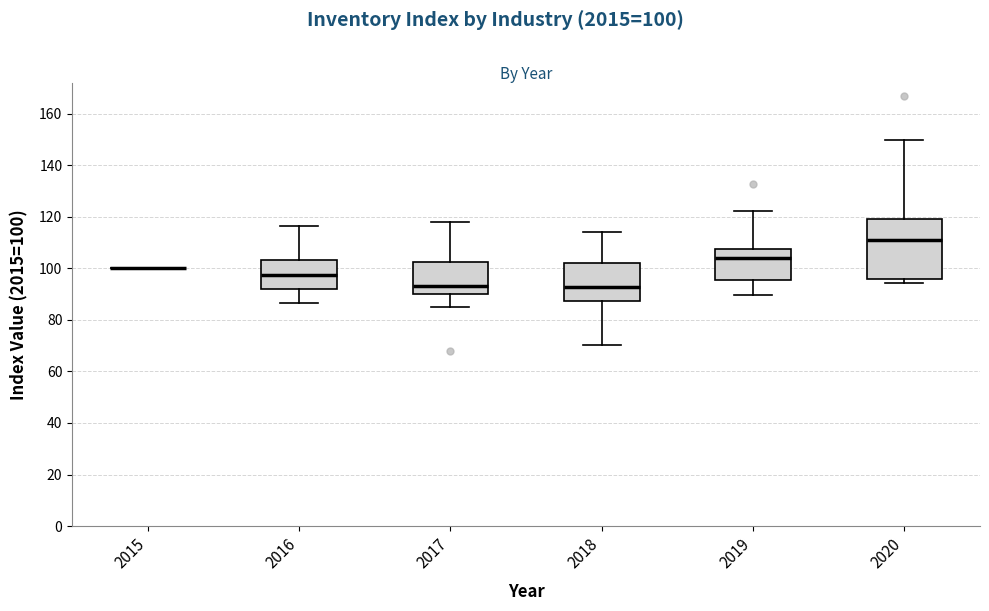

Reading left to right, transcribe this box plot: for each box, give where its median line is, the range the box spans, and where its two whiskers end, as read against the y-axis. The values are not printed on the chart, so give them approximately, as read against the axis.

2015: box collapsed to a line at 100, whiskers 100 to 100
2016: median 98, box 92 to 104, whiskers 86 to 116
2017: median 92, box 90 to 102, whiskers 86 to 118
2018: median 92, box 88 to 102, whiskers 70 to 114
2019: median 104, box 96 to 108, whiskers 90 to 122
2020: median 110, box 96 to 120, whiskers 94 to 150